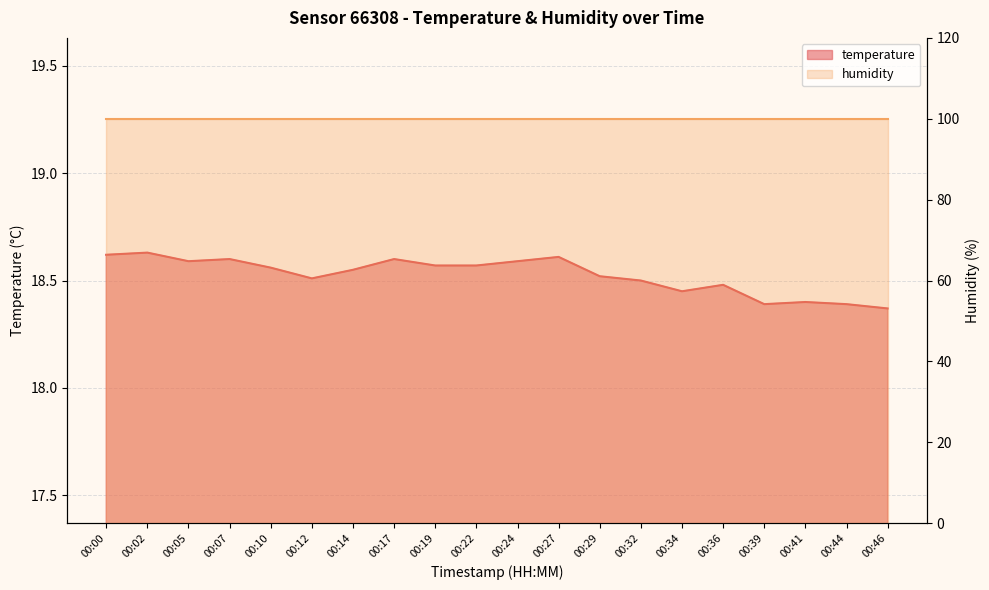

Is it true that the value at 00:29 is 10.5?

False